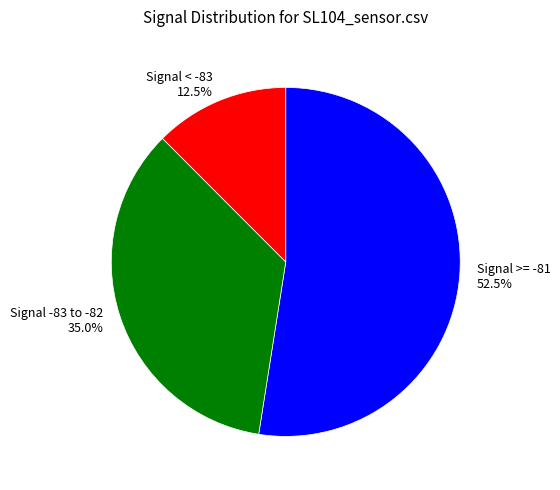

Between Signal < -83 12.5% and Signal -83 to -82 35.0%, which is larger?

Signal -83 to -82 35.0%